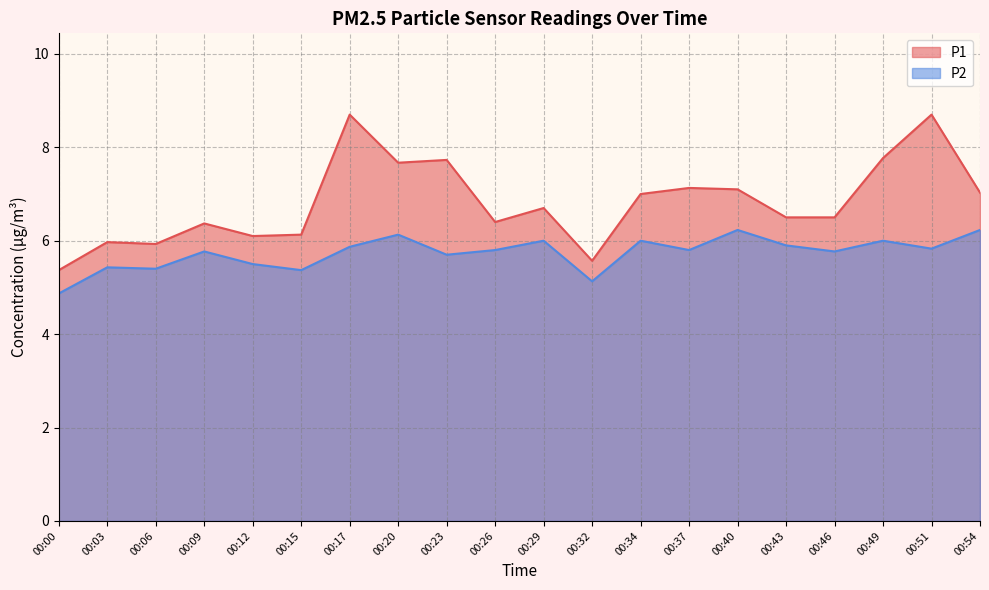

Where is the first local minimum for P1?

00:06